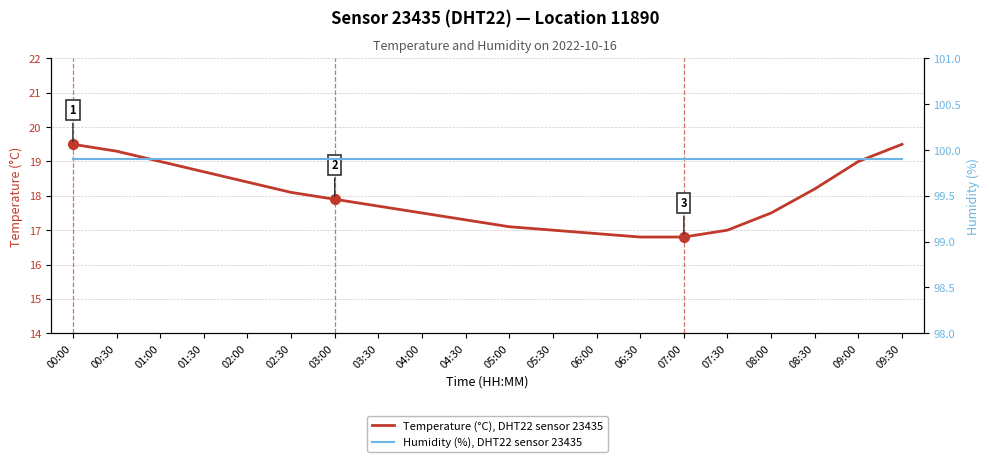

What is the average value of the Humidity (%), DHT22 sensor 23435 series?

99.9